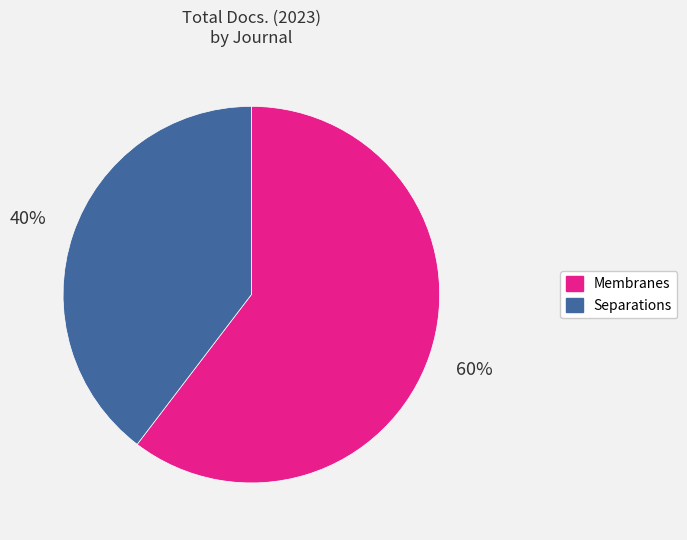

Does Separations account for over 50% of the chart?

No